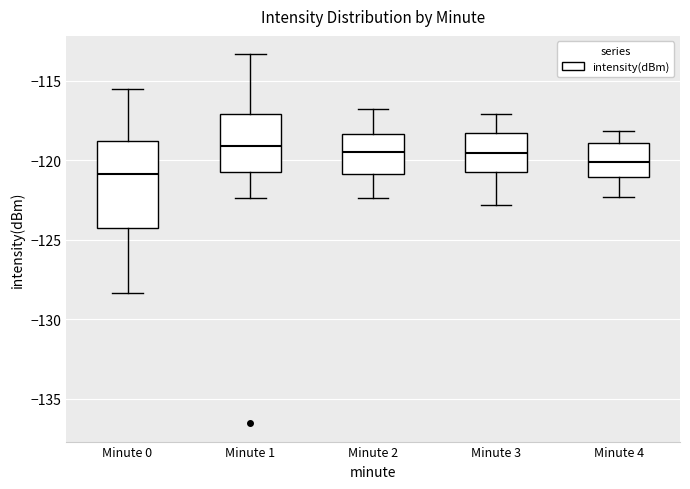

Where is the upper edge of the box for Minute 4 on the y-axis? The values are not printed on the chart, so give them approximately, as read against the axis.

-119.0